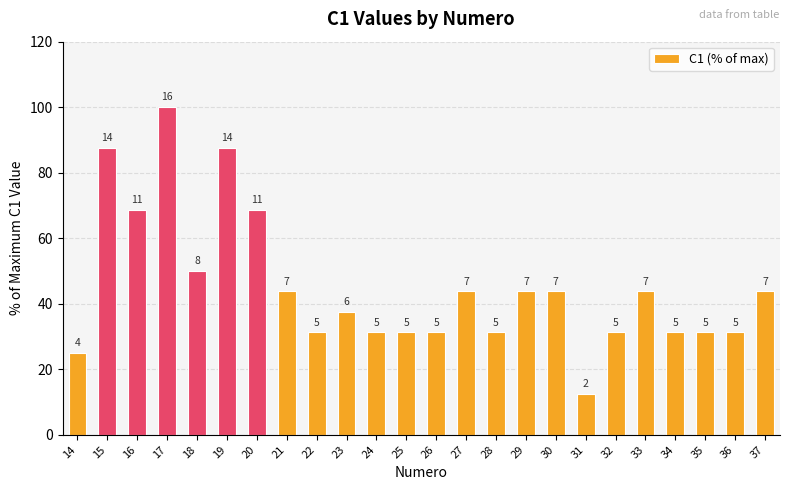

List the labels in order of value, smallest first.

31, 14, 22, 24, 25, 26, 28, 32, 34, 35, 36, 23, 21, 27, 29, 30, 33, 37, 18, 16, 20, 15, 19, 17